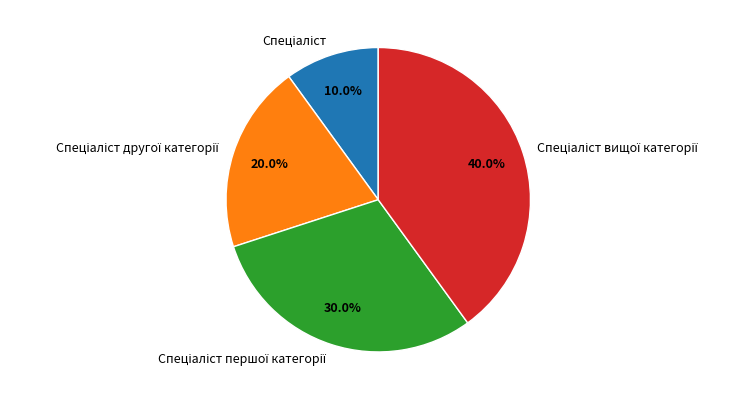

Is there any slice that represents more than half of the pie?

No